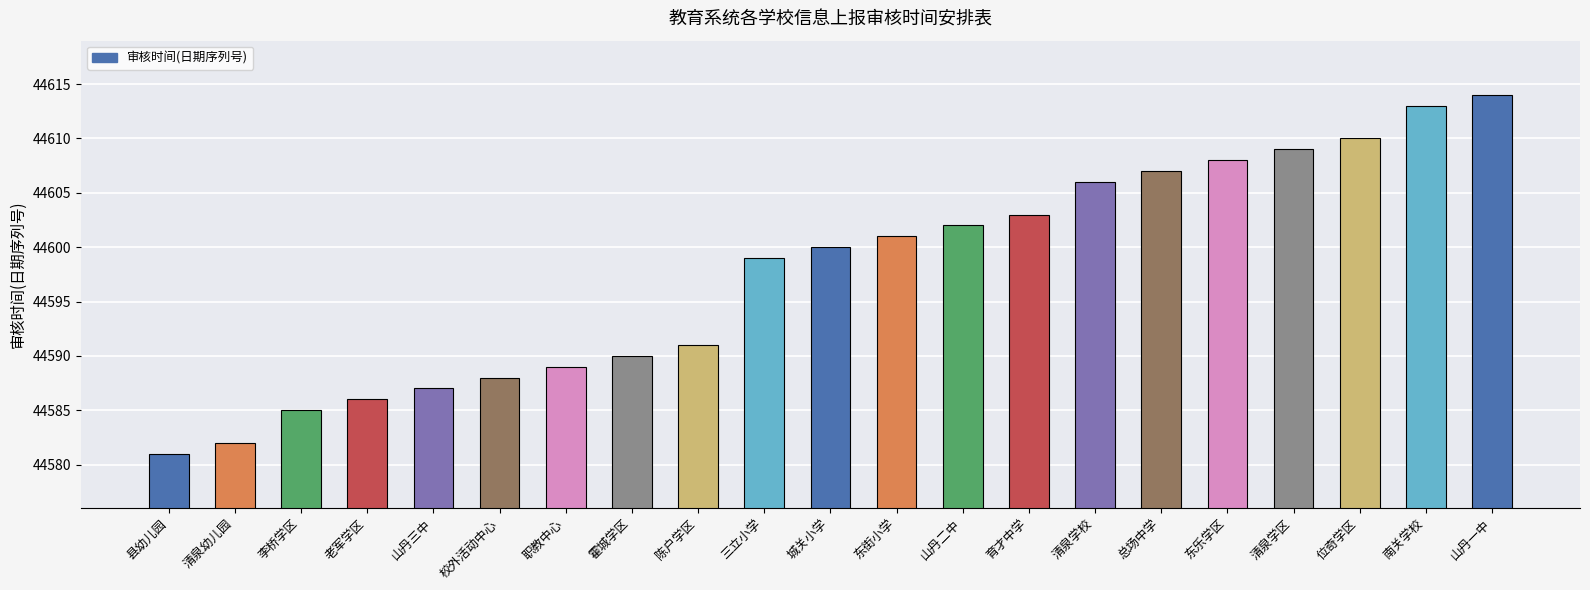

What is the value of the 2nd bar from the left?

44582